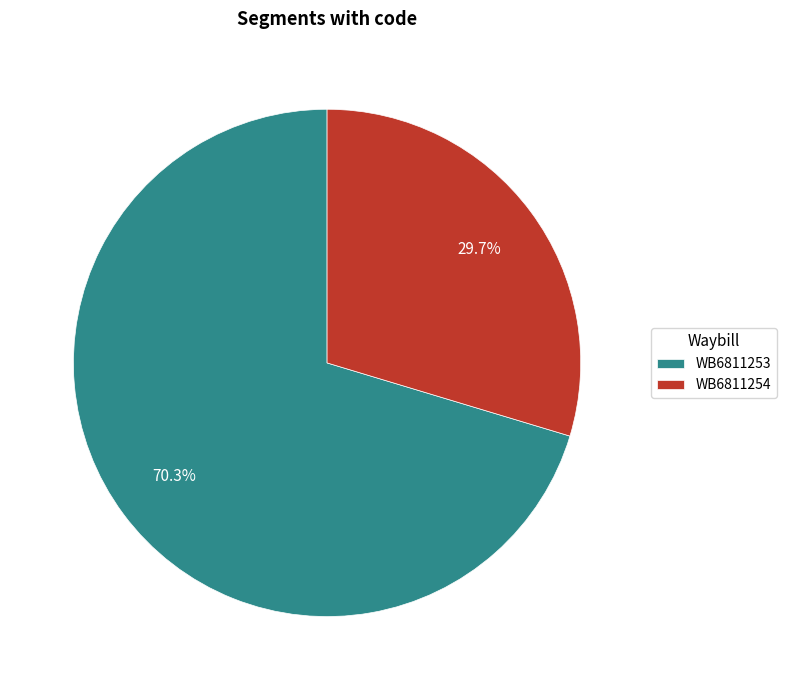

To the nearest percent, what is the combined percentage of WB6811253 and WB6811254?

100%